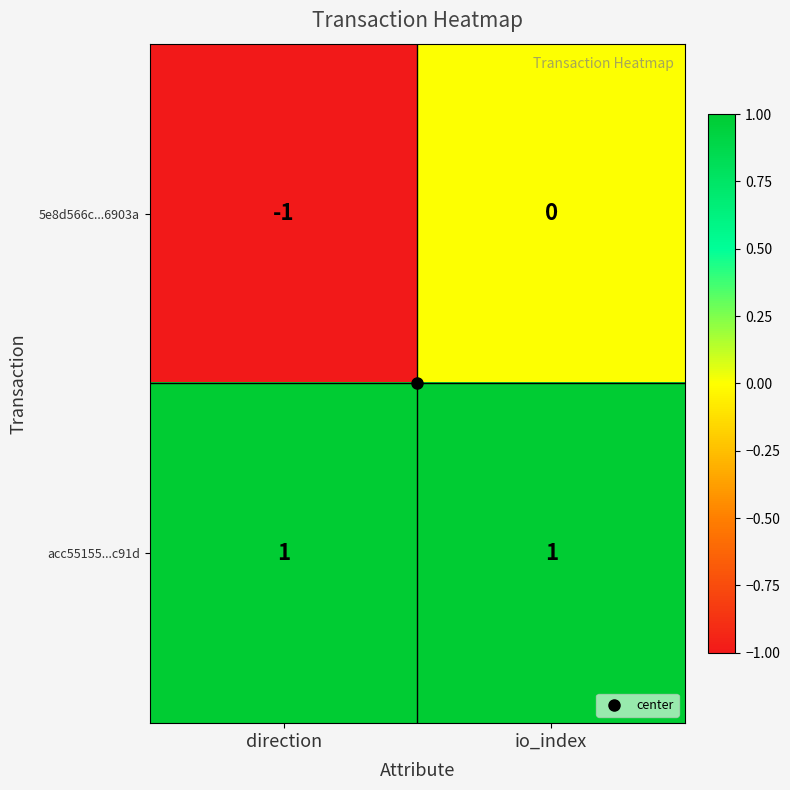

List the series in order of their peak value, lowest first.

5e8d566c...6903a, acc55155...c91d